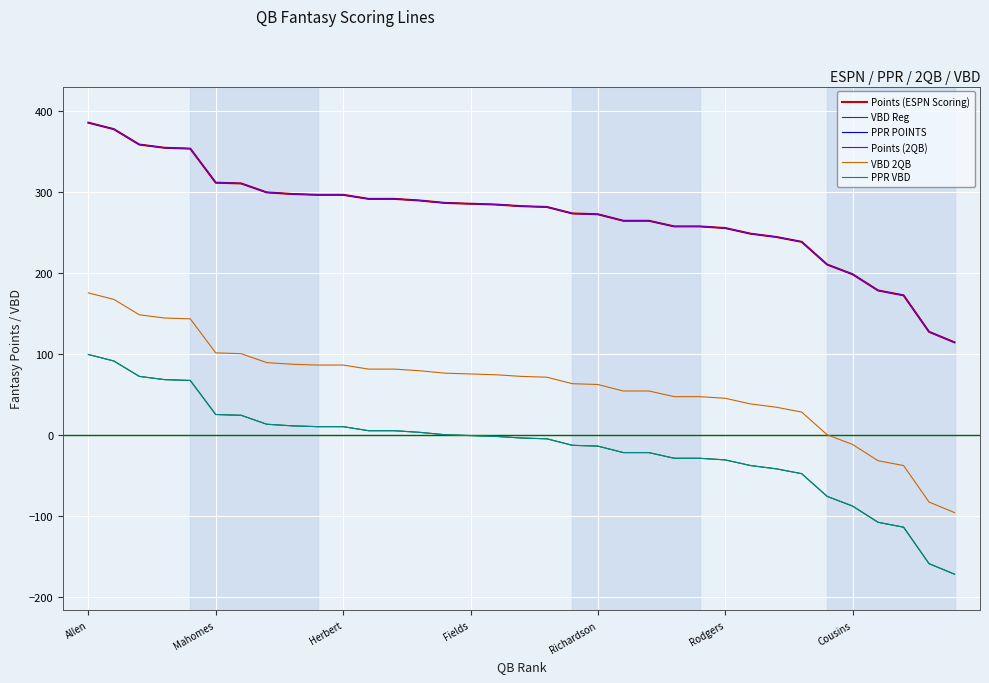

Is this an area chart (filled region under the line)?

No